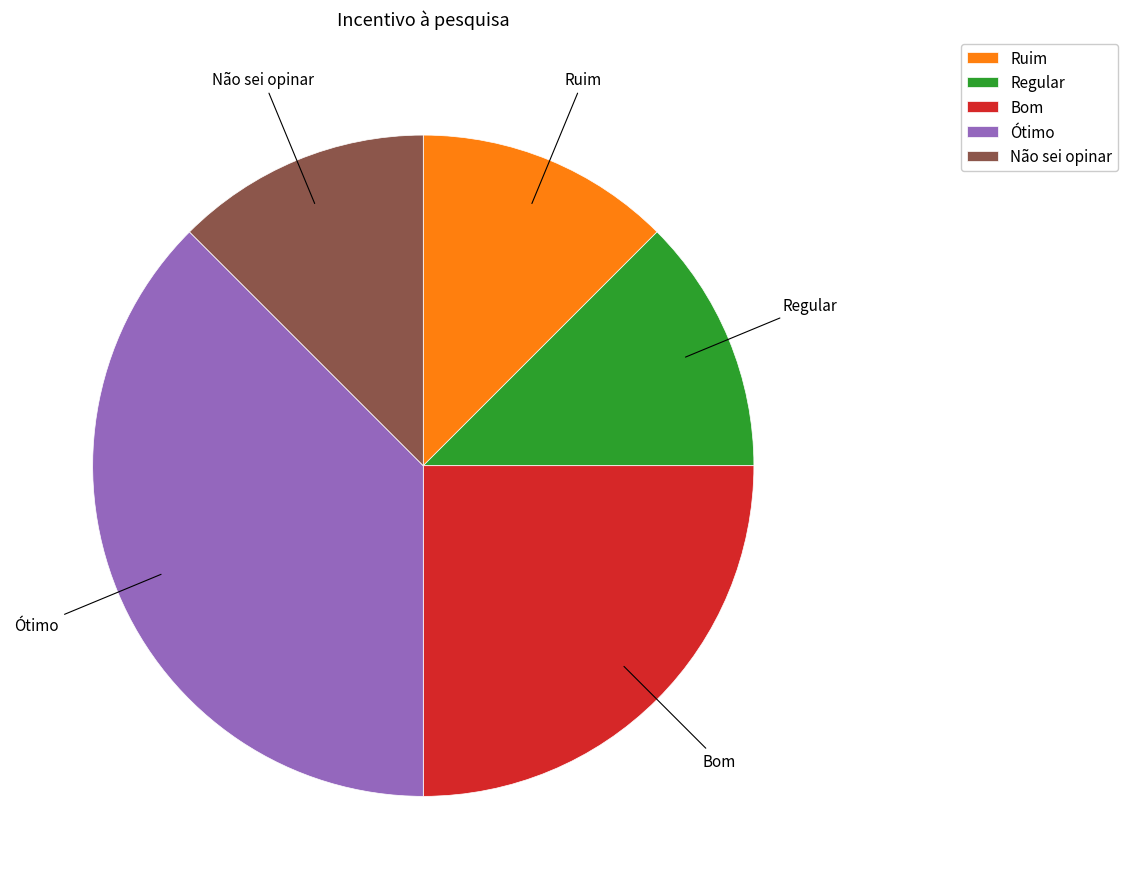

Approximately how many times larger is the value at Ruim compared to Não sei opinar?

1.0